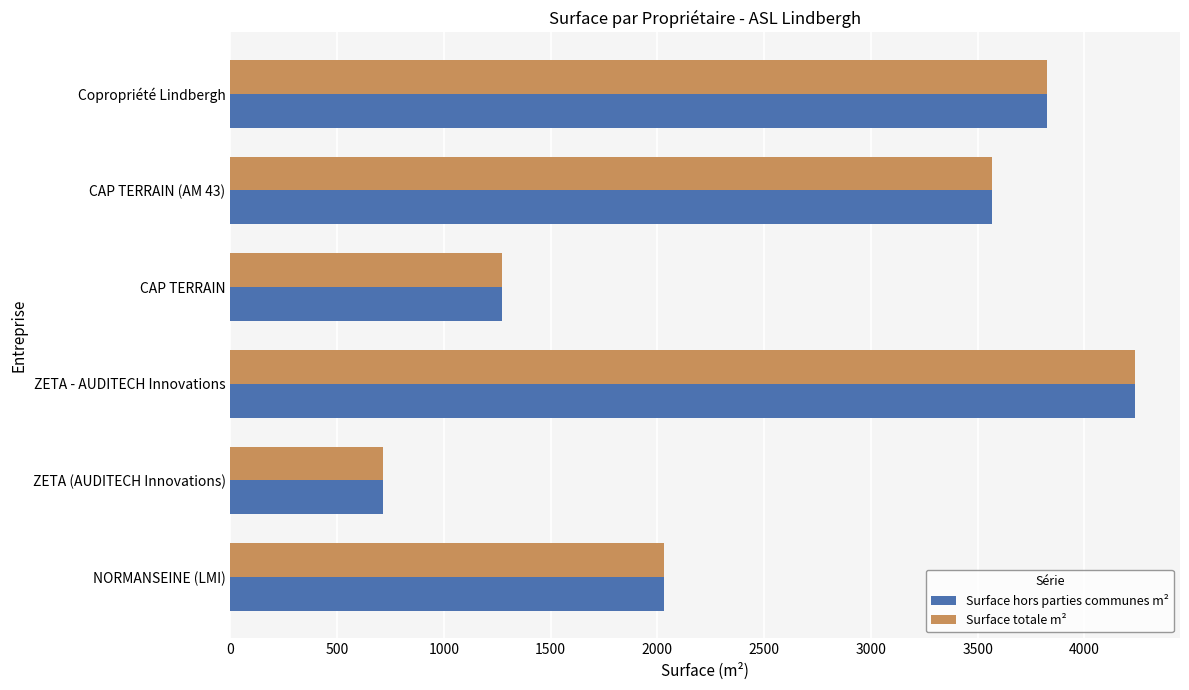

What is the total value across all series at ZETA (AUDITECH Innovations)?

1434